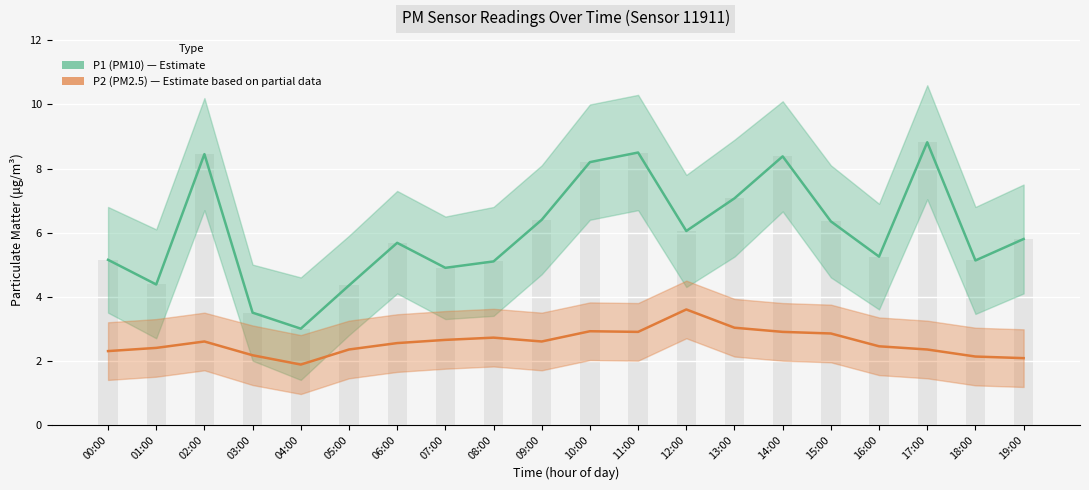

What is the sum of the P2 (PM2.5) values at 05:00 and 14:00?

5.2